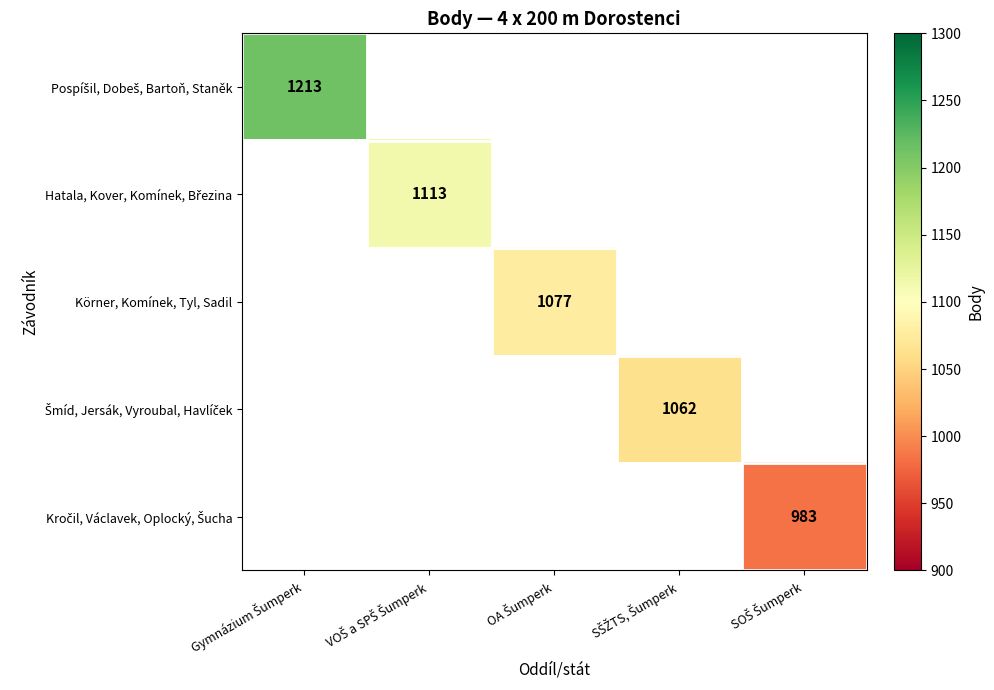

Which category has the highest value across all series?

Gymnázium Šumperk